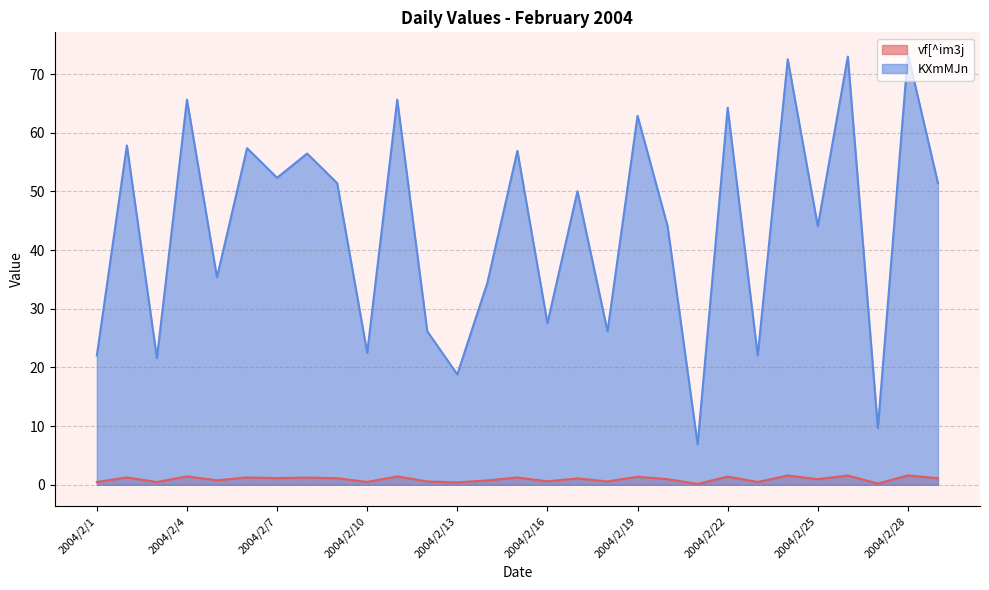

Which series has the largest total across all categories?

KXmMJn